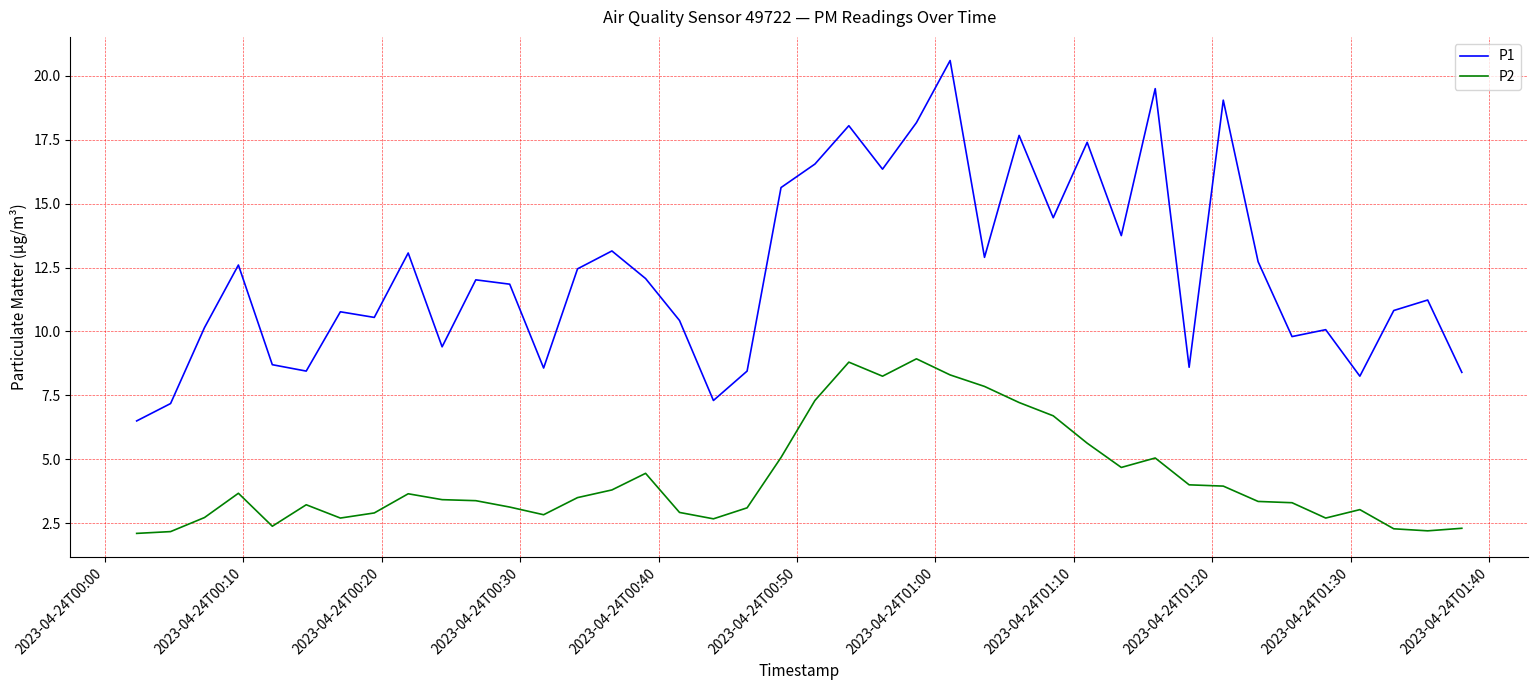

Which series has the largest total across all categories?

P1